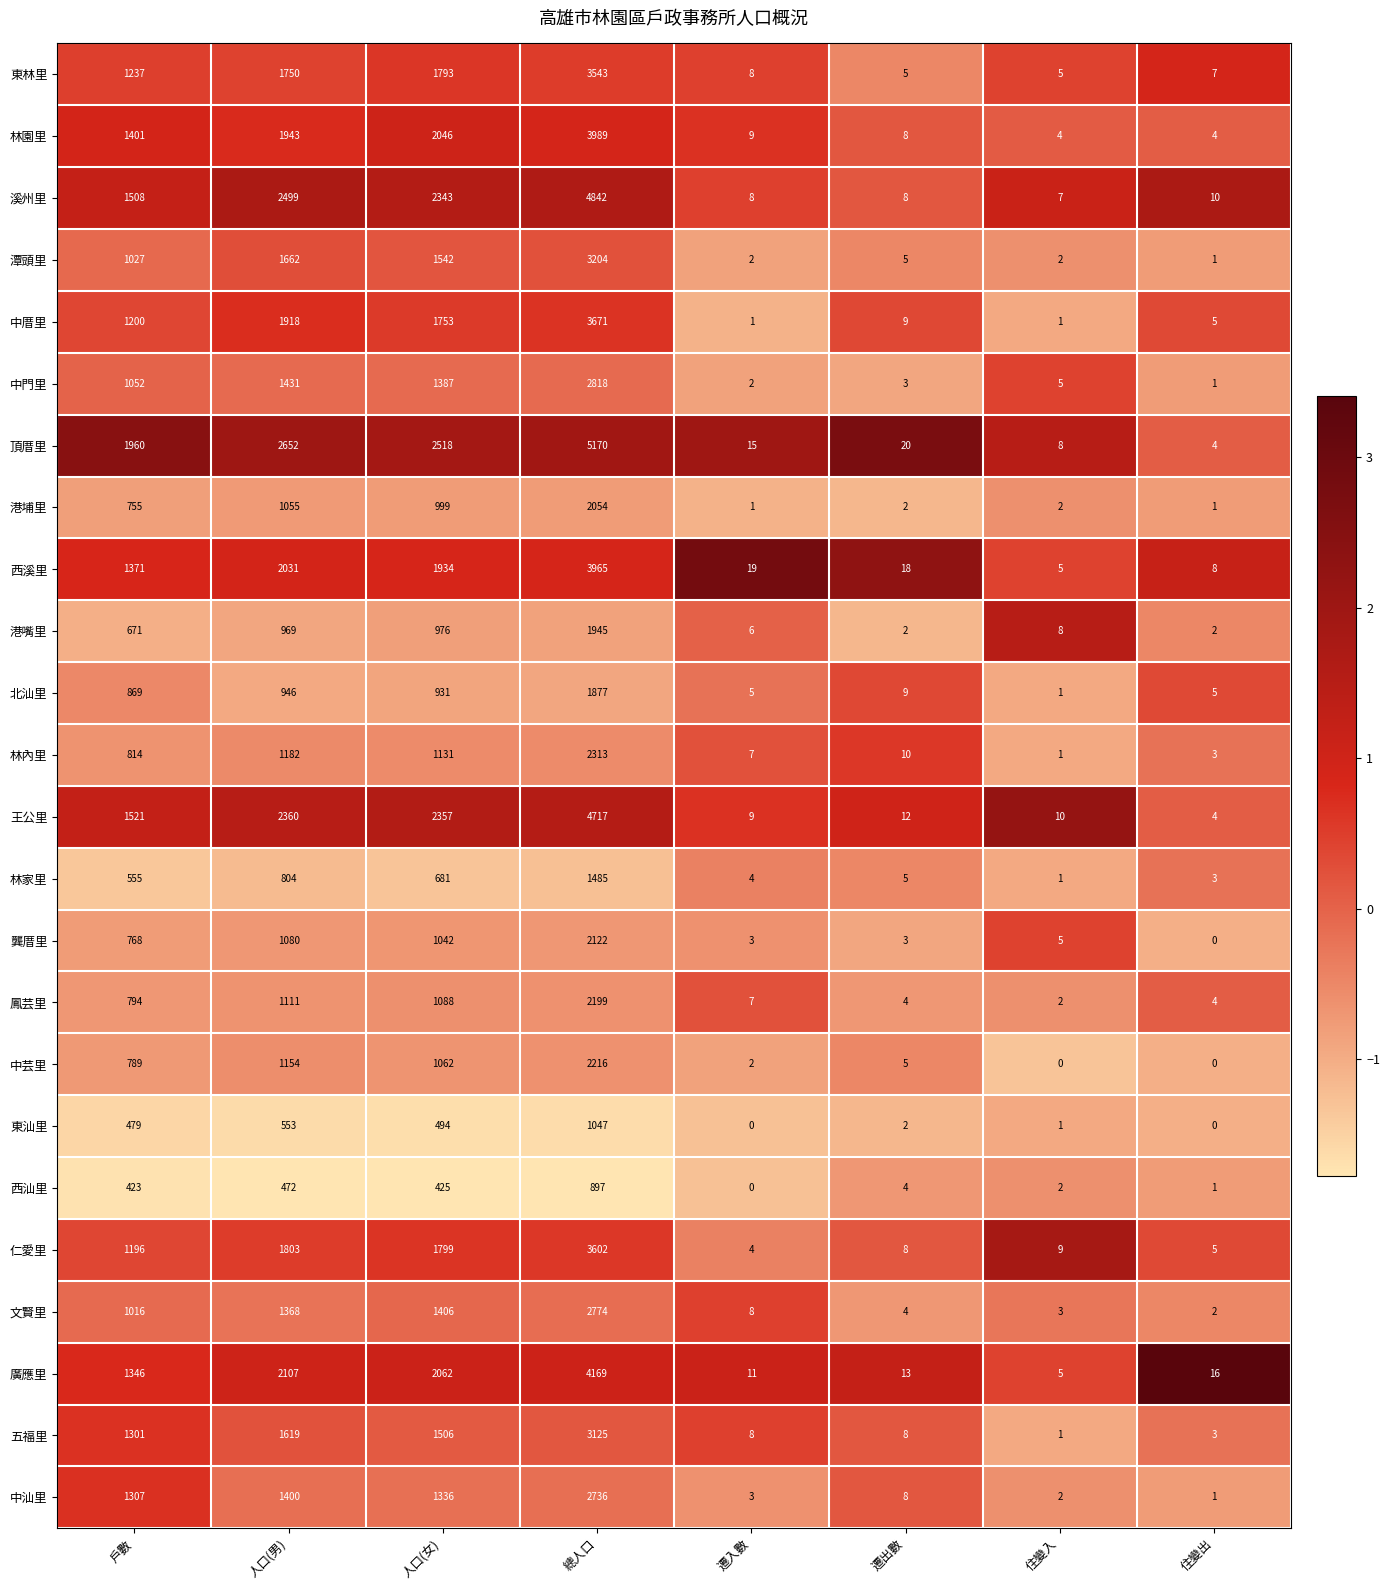

True or false: 中門里 has a value of 1387 at 人口(女).

True